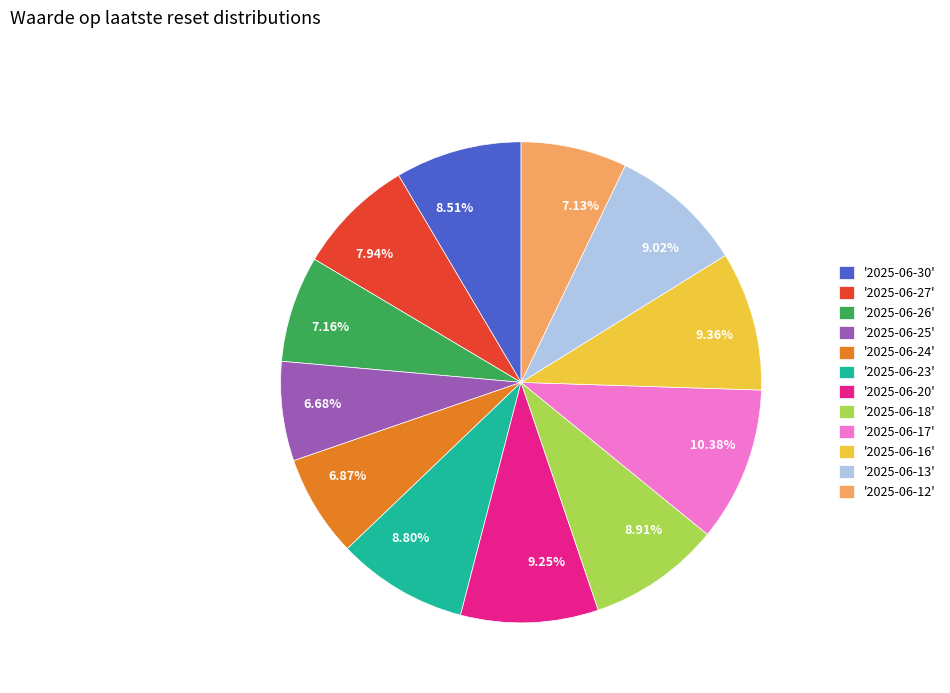

Does any single category account for the majority?

No